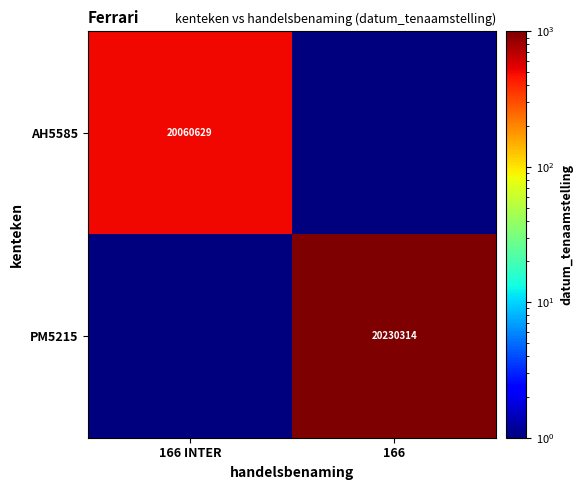

Is it true that PM5215 equals 20230314 at 166?

True